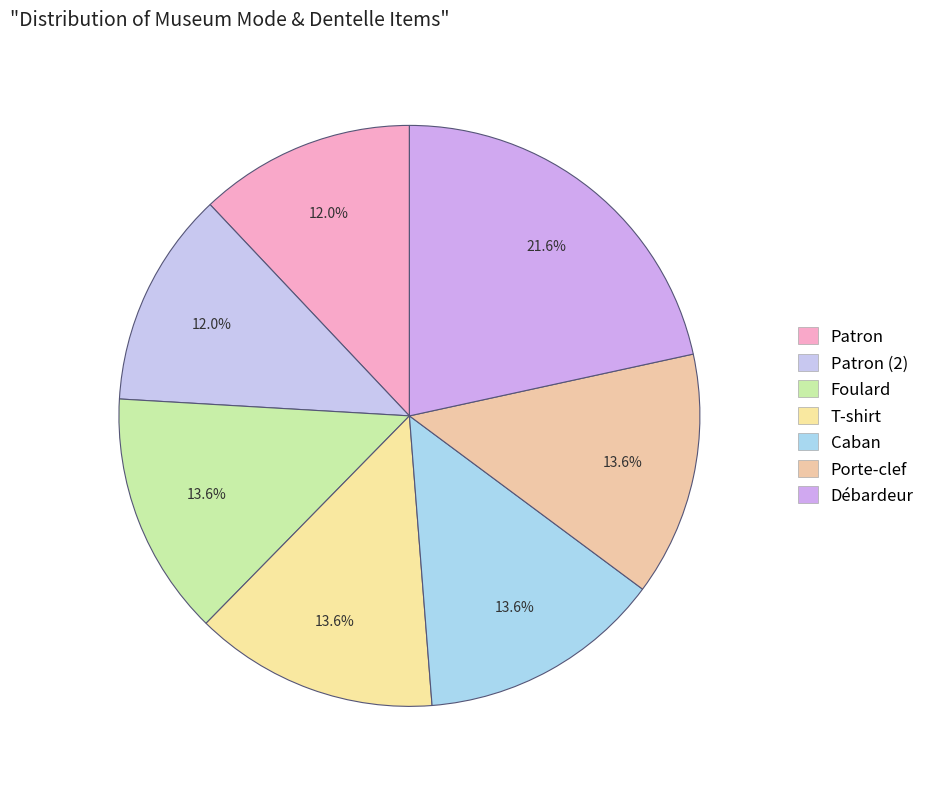

How much of the chart is everything except Patron?

88.0%